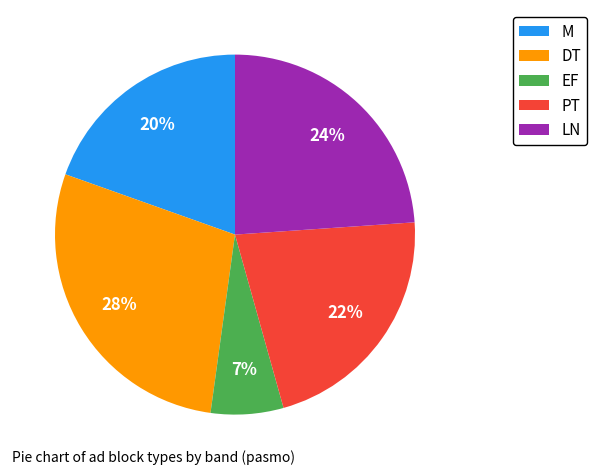

Does EF represent more than half of the total?

No